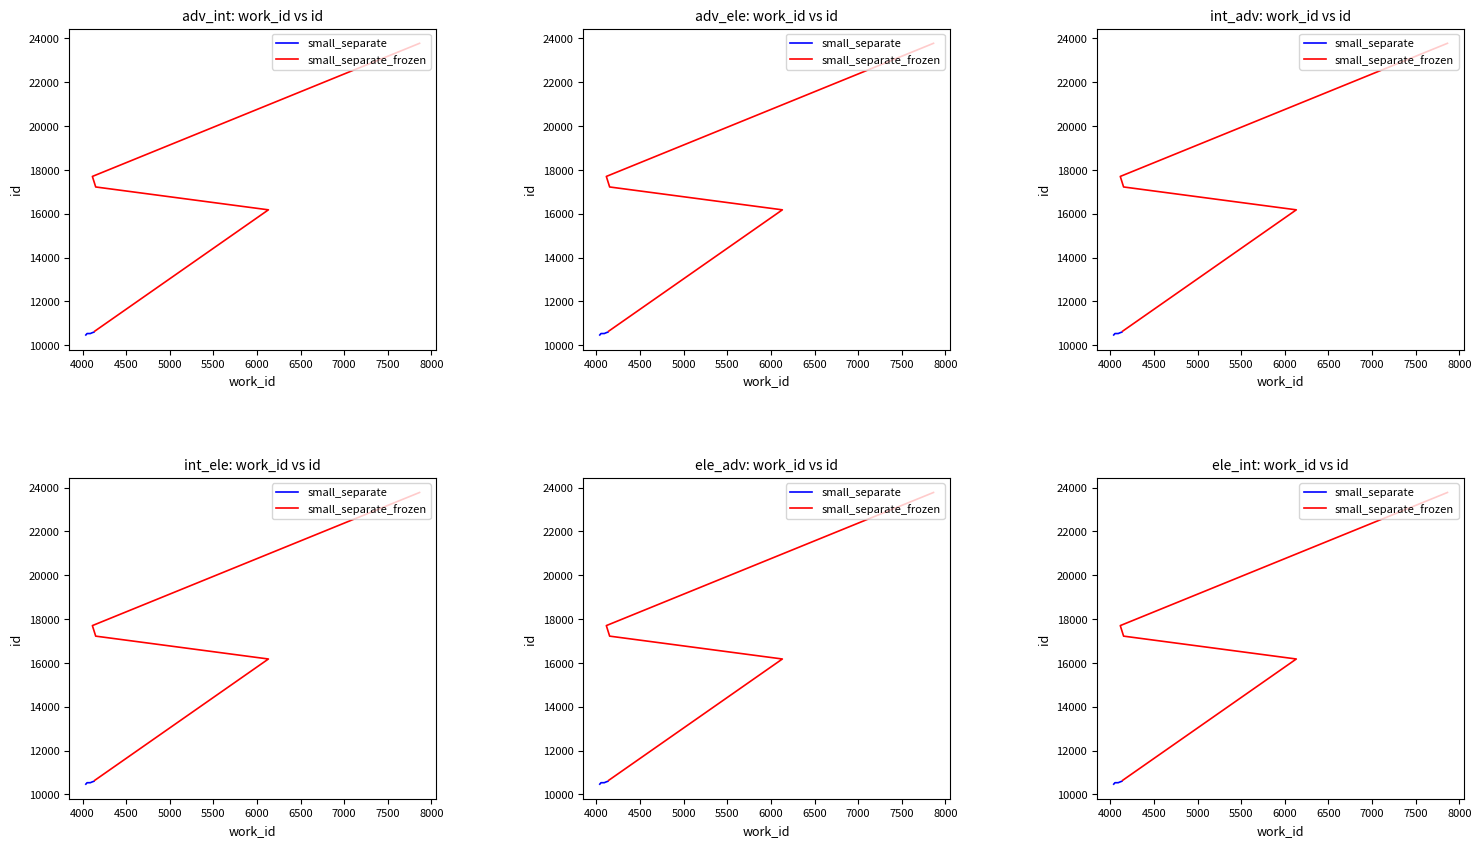

How many values in the small_separate_frozen series are below 17223?

2